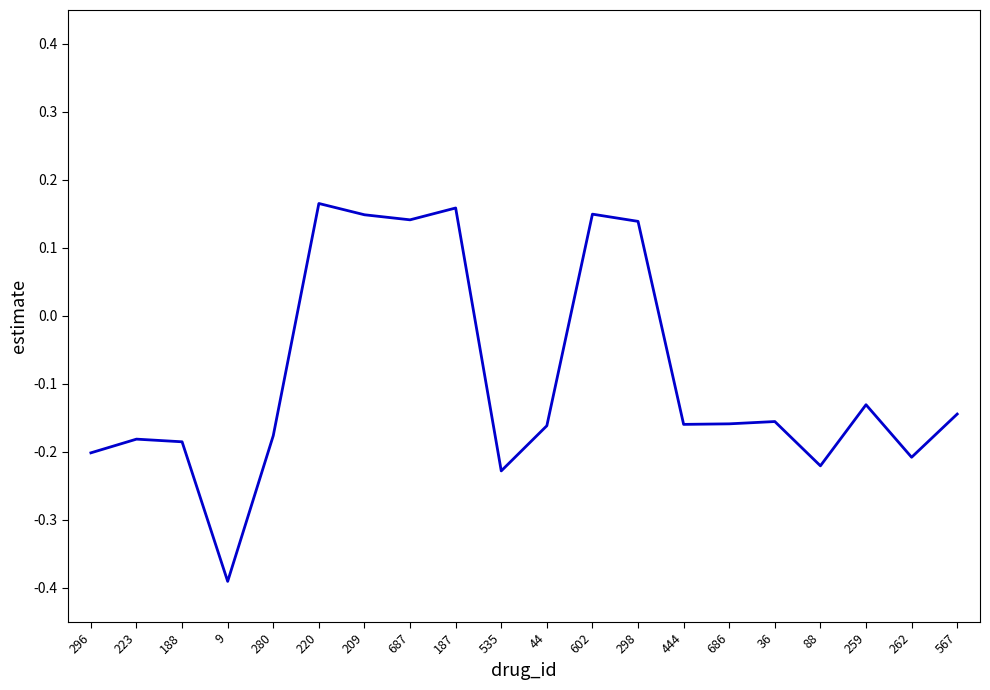

What is the change in value from 296 to 298?

+0.3